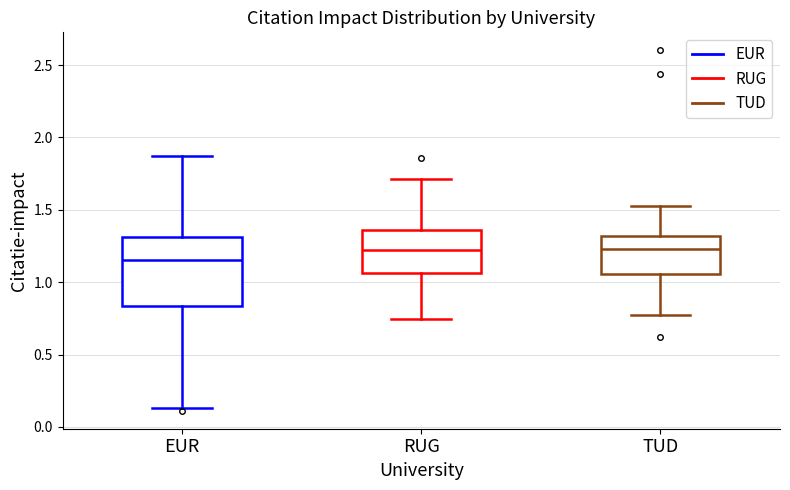

Reading left to right, transcribe this box plot: for each box, give where its median line is, the range the box spans, and where its two whiskers end, as read against the y-axis. The values are not printed on the chart, so give them approximately, as read against the axis.

EUR: median 1.15, box 0.85 to 1.30, whiskers 0.15 to 1.85
RUG: median 1.20, box 1.05 to 1.35, whiskers 0.75 to 1.70
TUD: median 1.25, box 1.05 to 1.30, whiskers 0.80 to 1.50